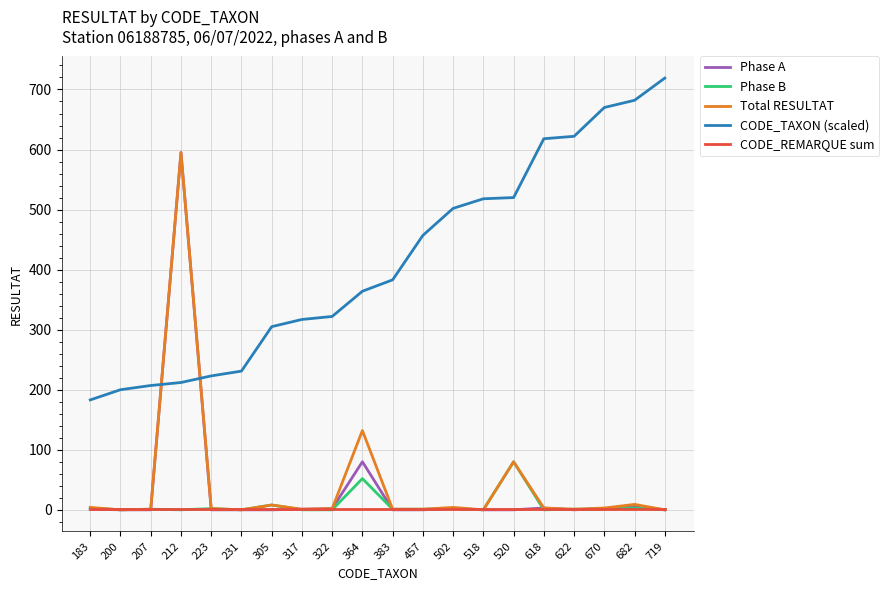

At how many categories does at least one series exceed 173?

20